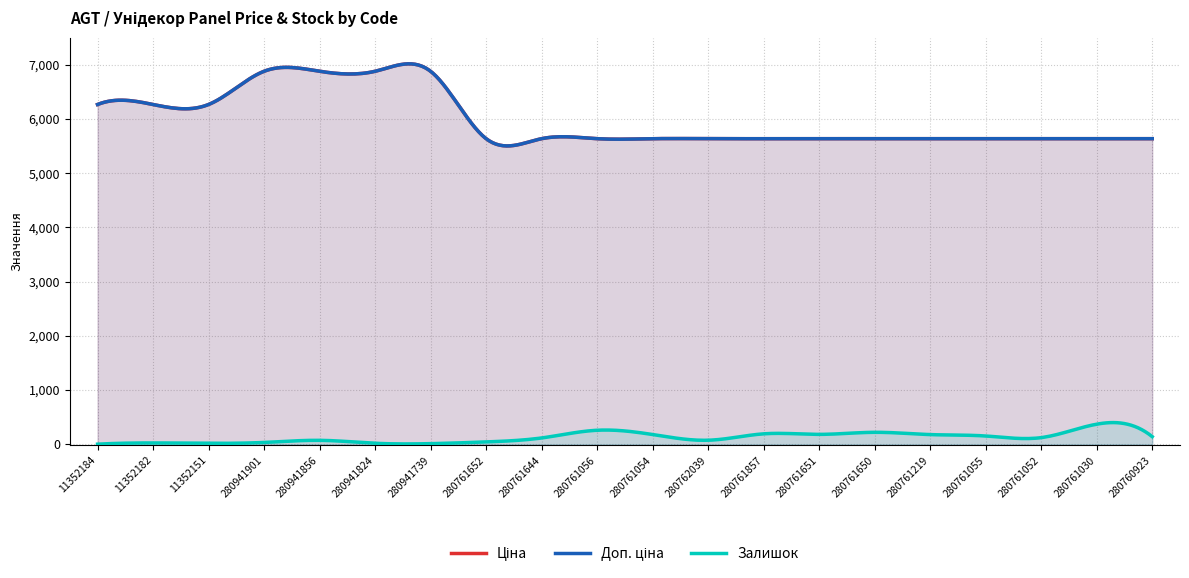

What is the difference between the maximum and minimum values in the Ціна series?

1243.5